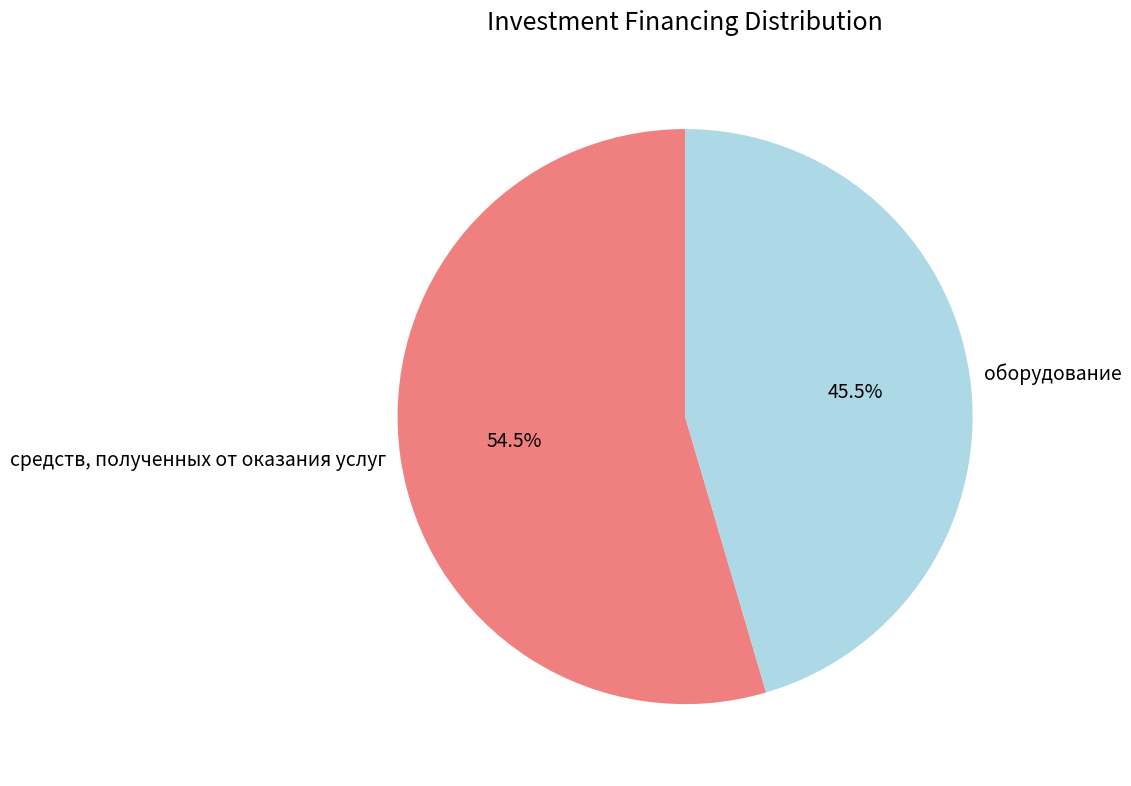

Which slice is the smallest?

оборудование